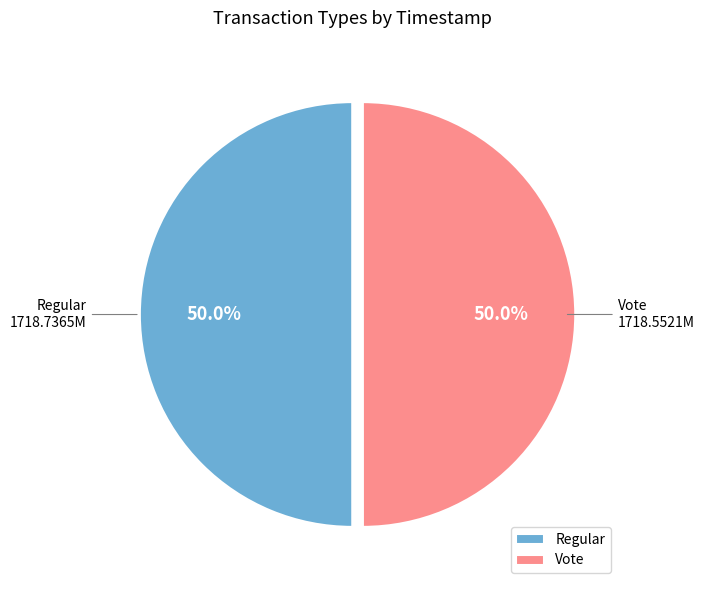

Count the number of slices in the pie.

2